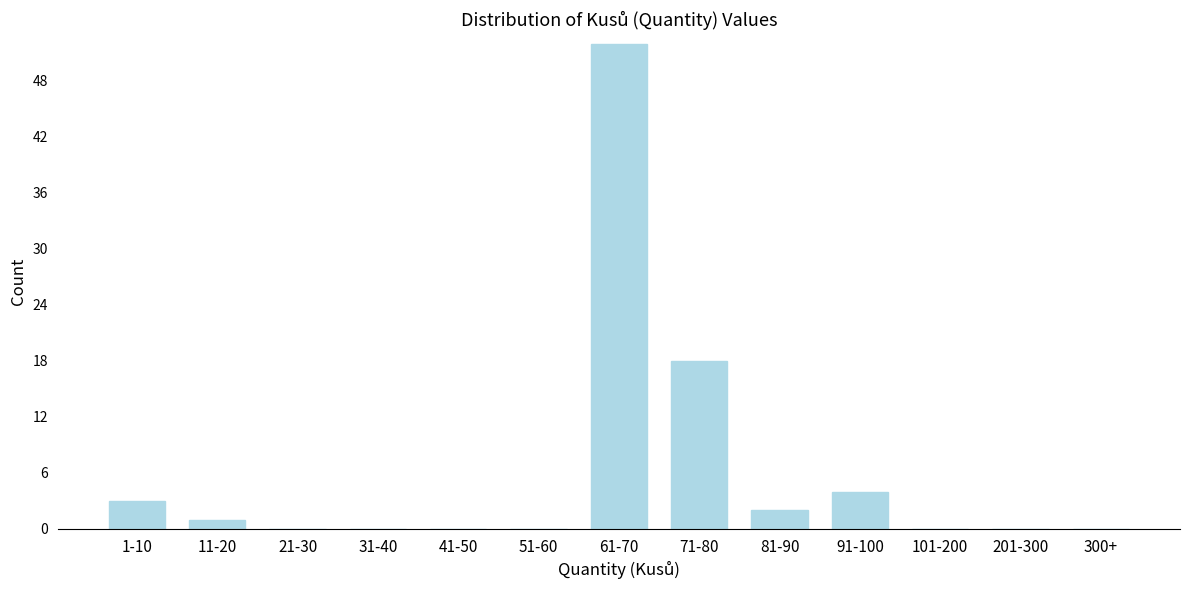

Reading right to left, extract all data points from this chart.

300+=0	201-300=0	101-200=0	91-100=4	81-90=2	71-80=18	61-70=52	51-60=0	41-50=0	31-40=0	21-30=0	11-20=1	1-10=3